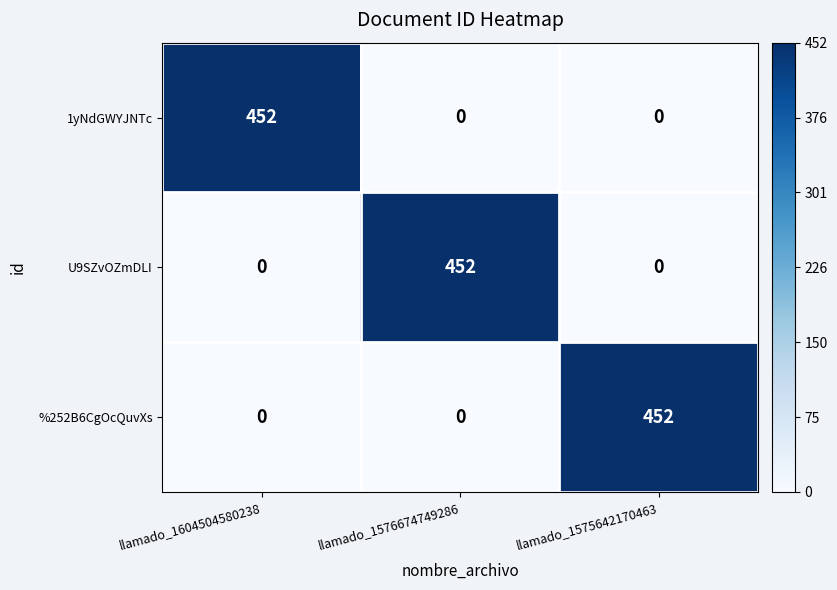

How many 1yNdGWYJNTc values are between 0 and 452?

3